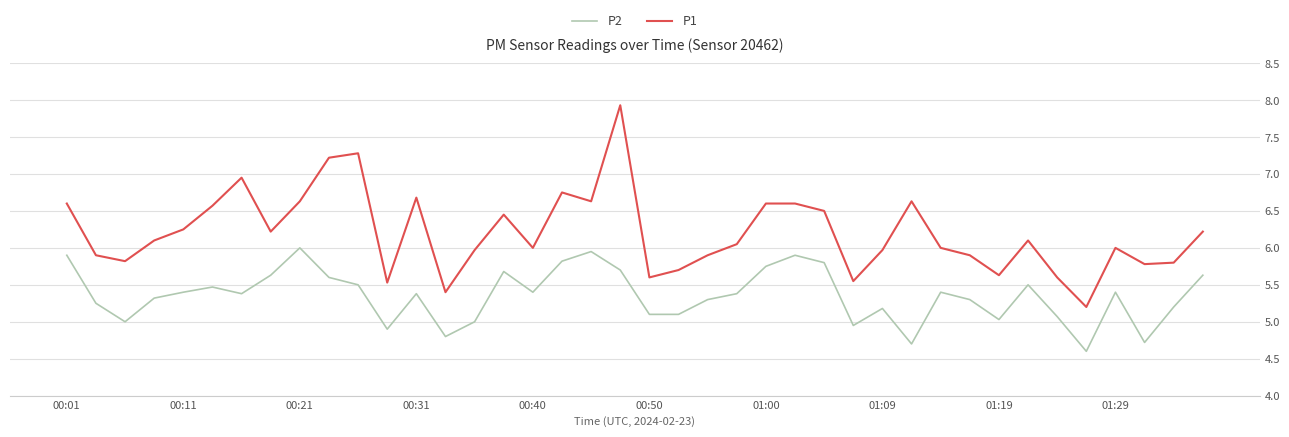

What is the minimum value for P2?

4.6